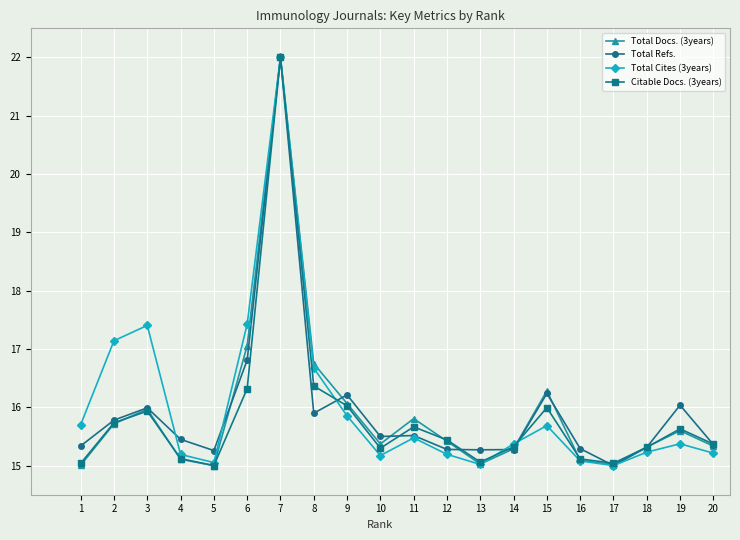

What is the lowest value of the Total Refs. series?

15.0